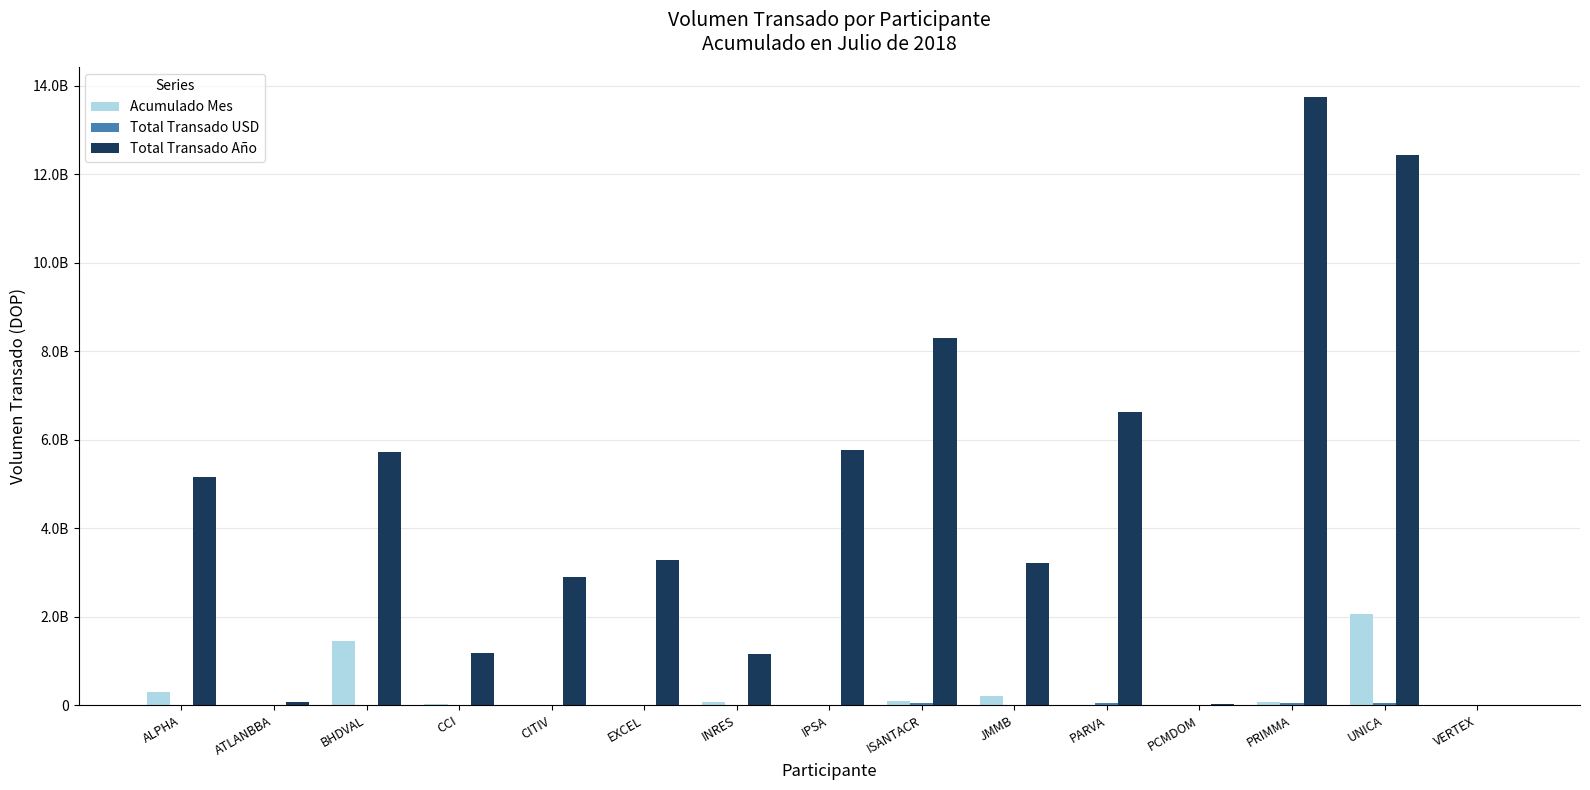

Are the bars horizontal?

No